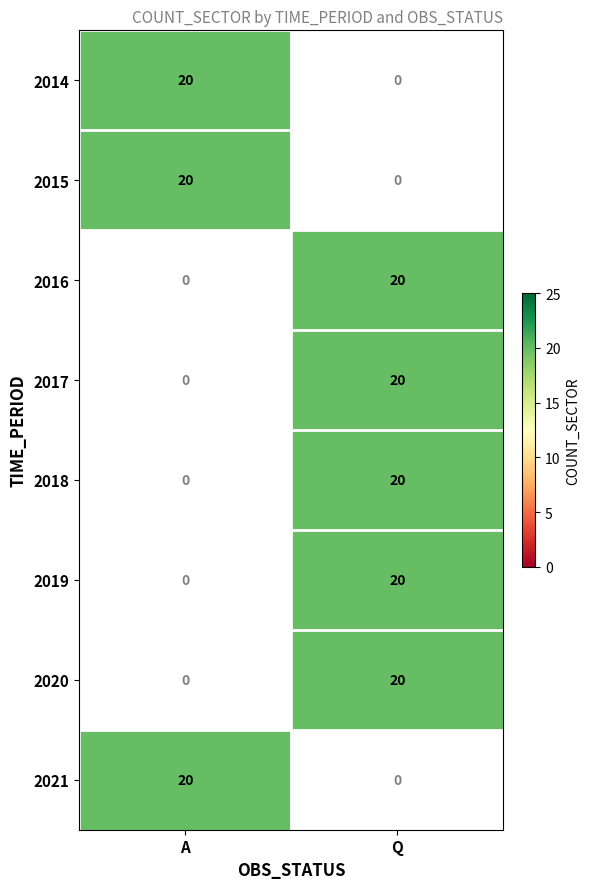

Reading left to right, what are all the values shown in this chart?

2014: 20	0
2015: 20	0
2016: 0	20
2017: 0	20
2018: 0	20
2019: 0	20
2020: 0	20
2021: 20	0